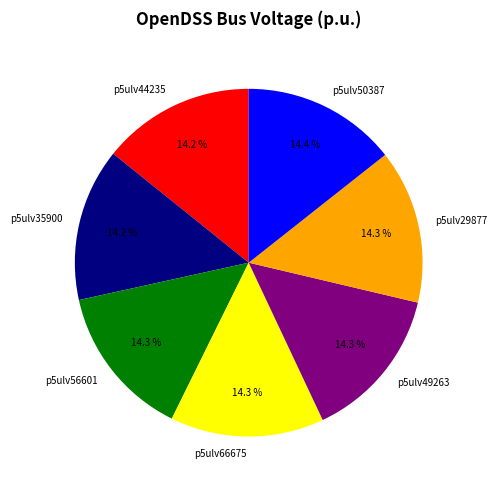

Count the number of slices in the pie.

7